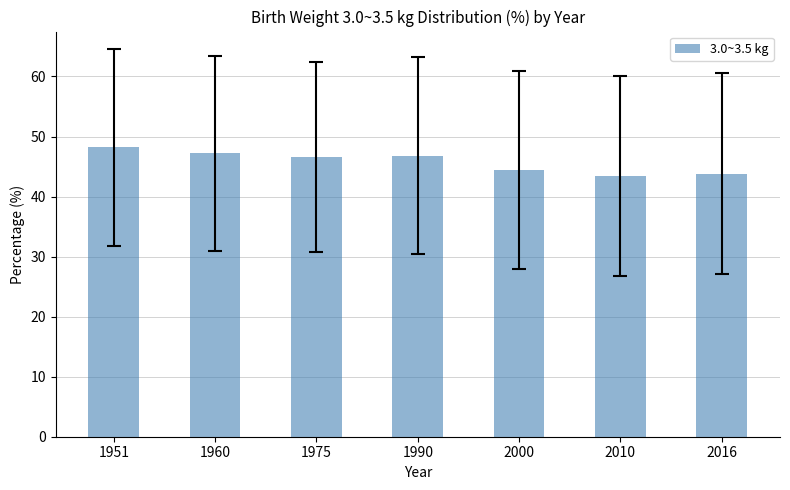

What is the difference between the second highest and second lowest values?

3.4